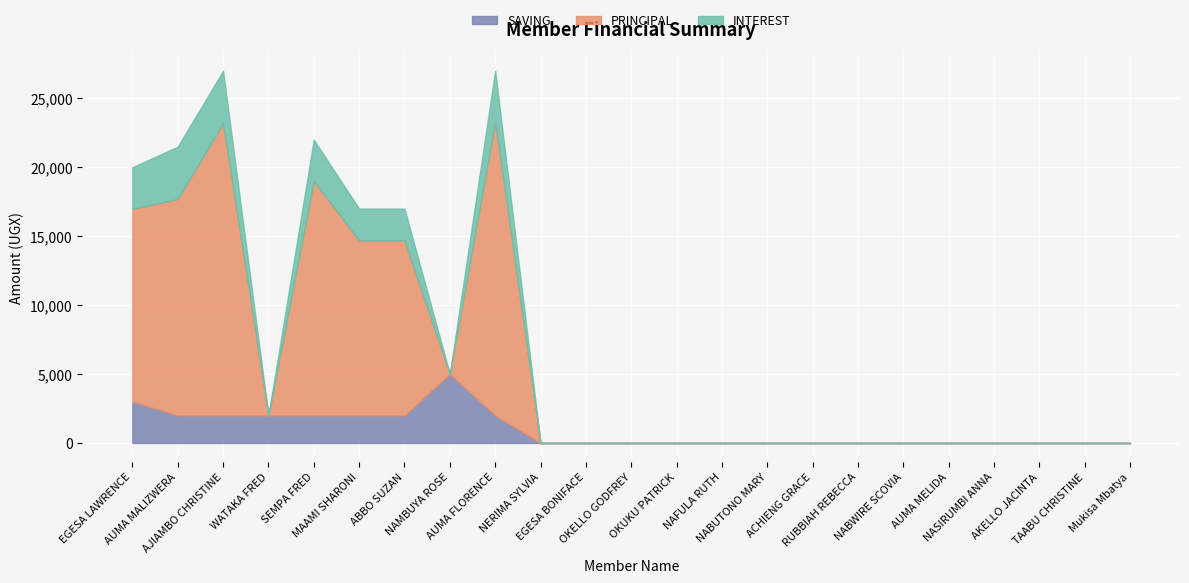

Is the value of PRINCIPAL at EGESA BONIFACE greater than the value of INTEREST at ACHIENG GRACE?

No